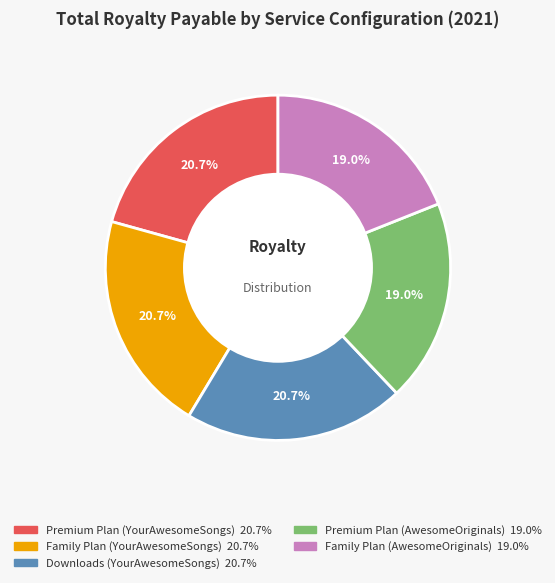

What is the ratio of the value at Family Plan (YourAwesomeSongs) to the value at Premium Plan (YourAwesomeSongs)?

1.0